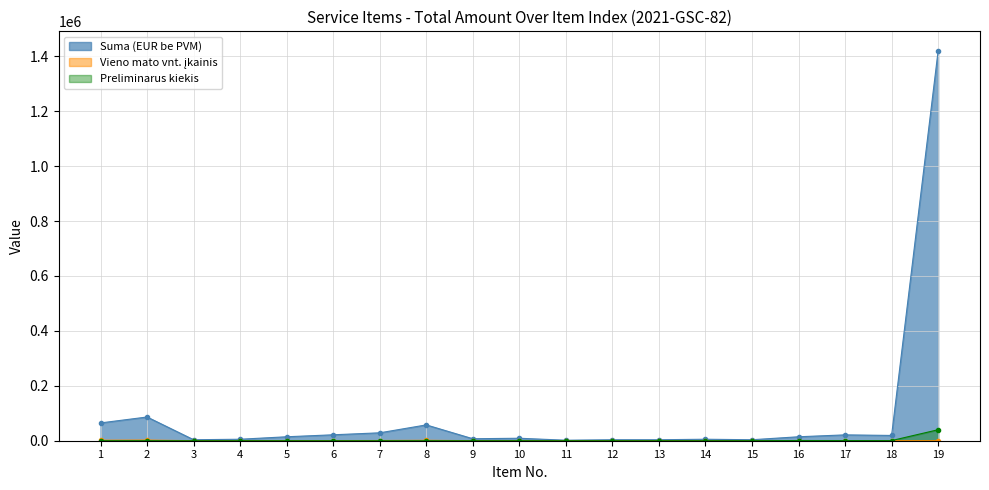

Between which two adjacent categories do Preliminarus kiekis and Vieno mato vnt. įkainis first intersect?

14 and 15